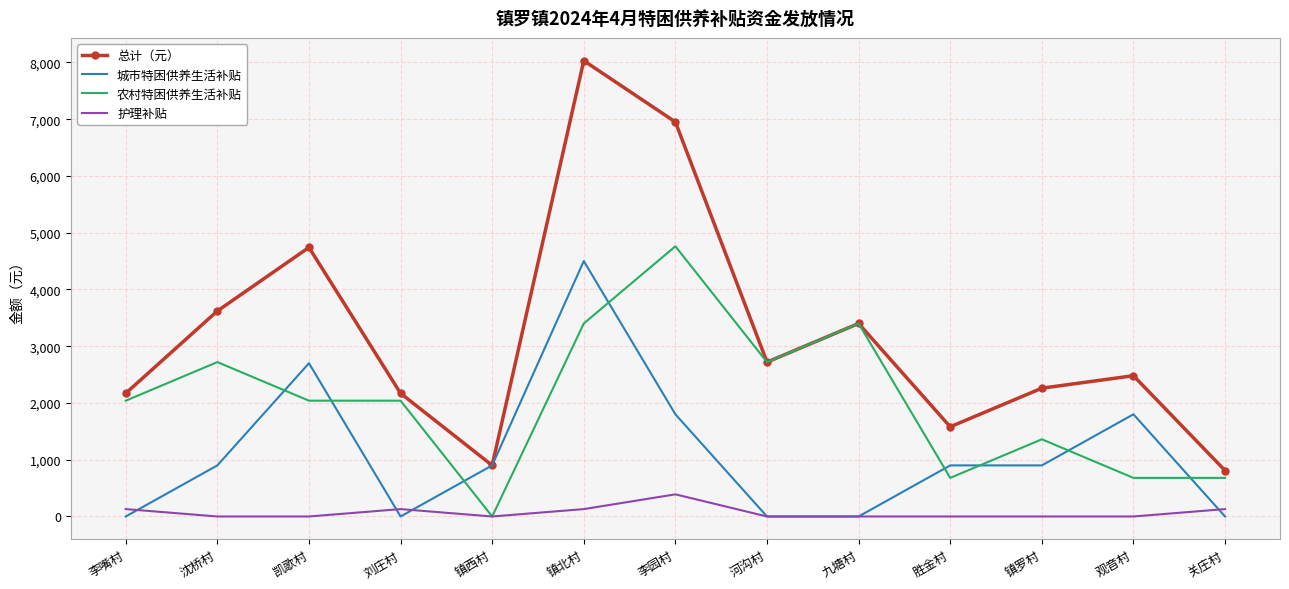

How many distinct data groups are displayed?

4